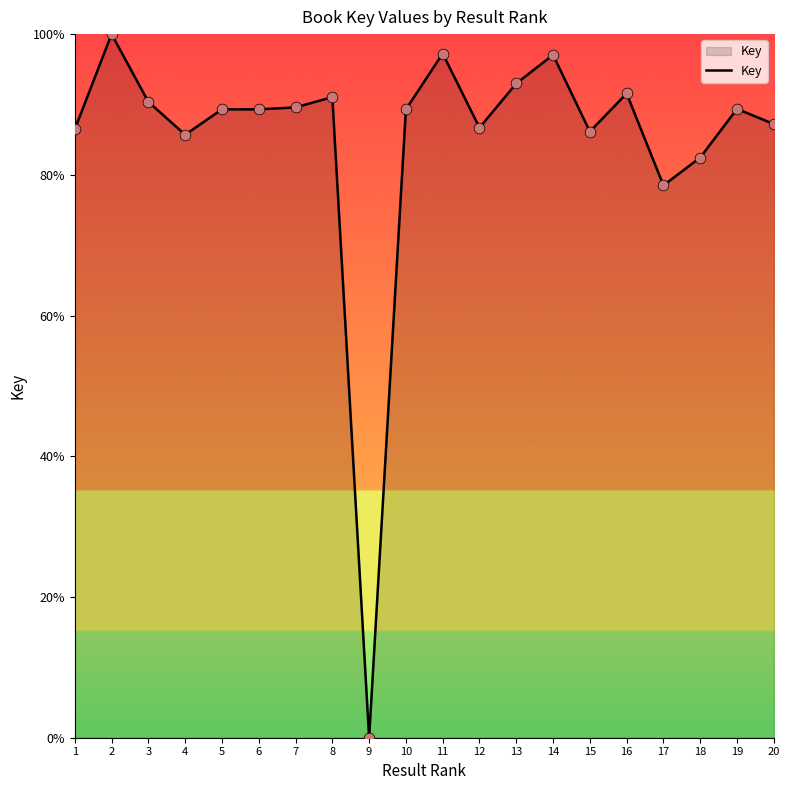

What is the change in value from 12 to 17?

-8.2